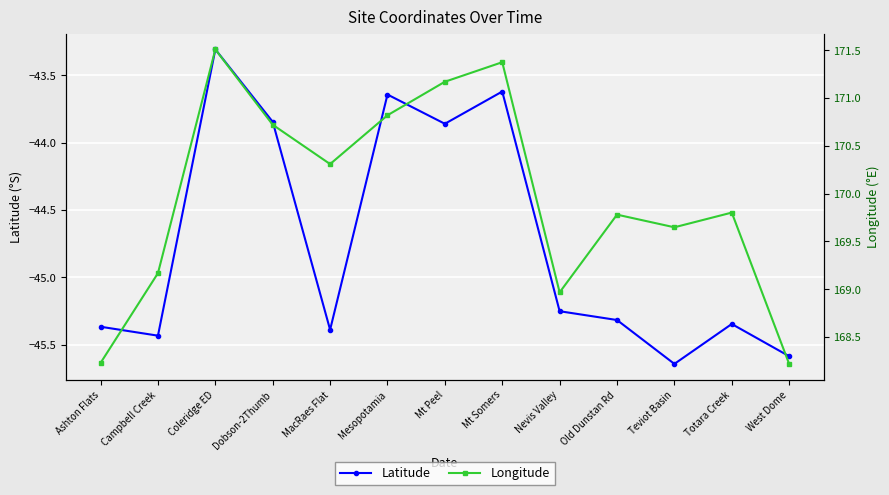

The Latitude series shows -20.2 at Mesopotamia. True or false?

False